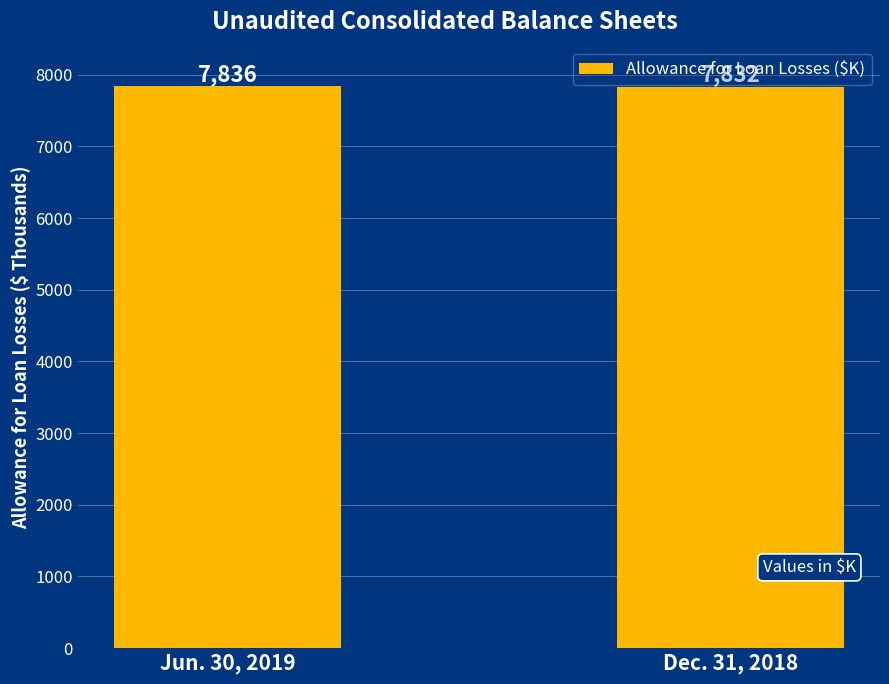

What is the greatest value displayed?

7836